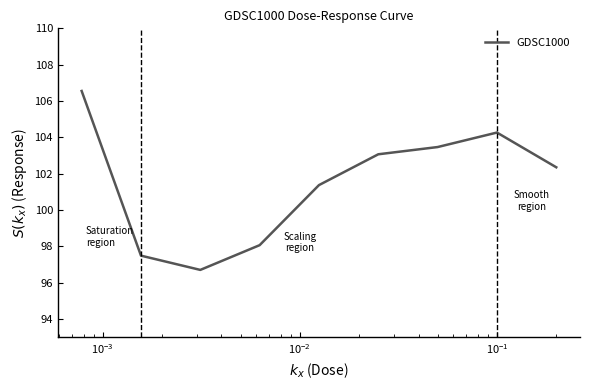

What is the difference between the maximum and minimum values?

9.8